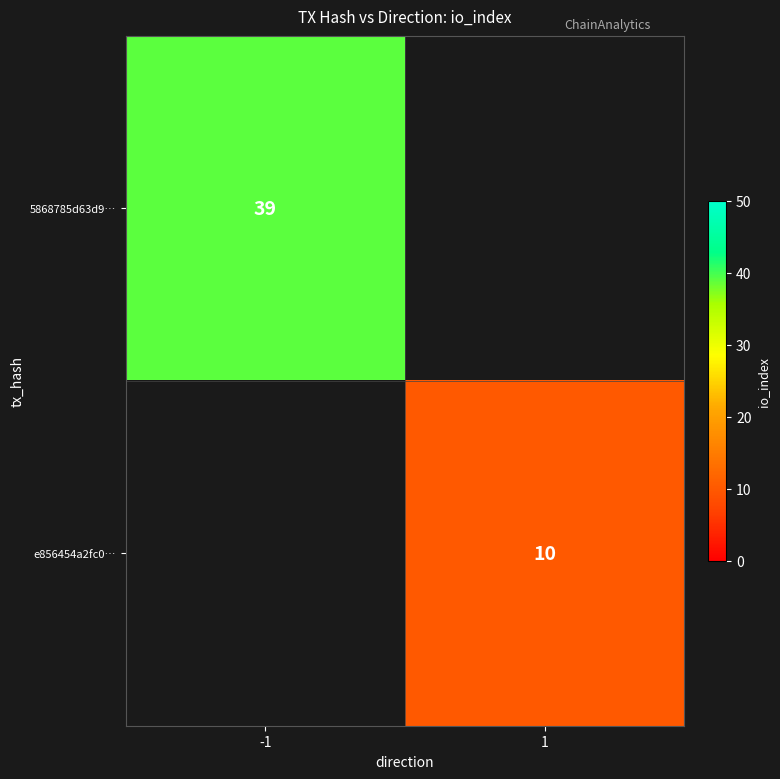

The e856454a2fc0… series shows 10 at 1. True or false?

True